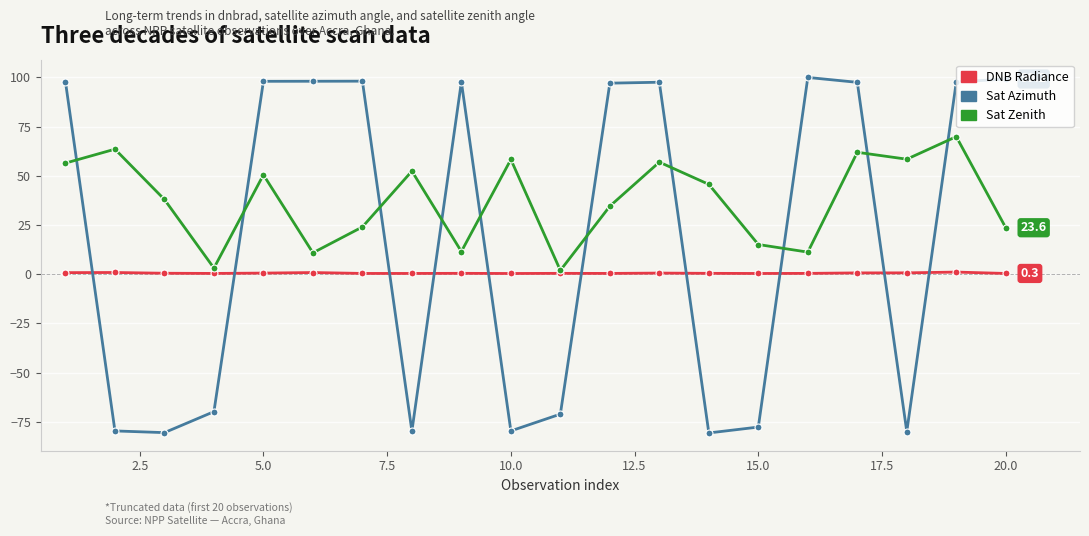

True or false: Sat Zenith and Sat Azimuth intersect in this chart.

True